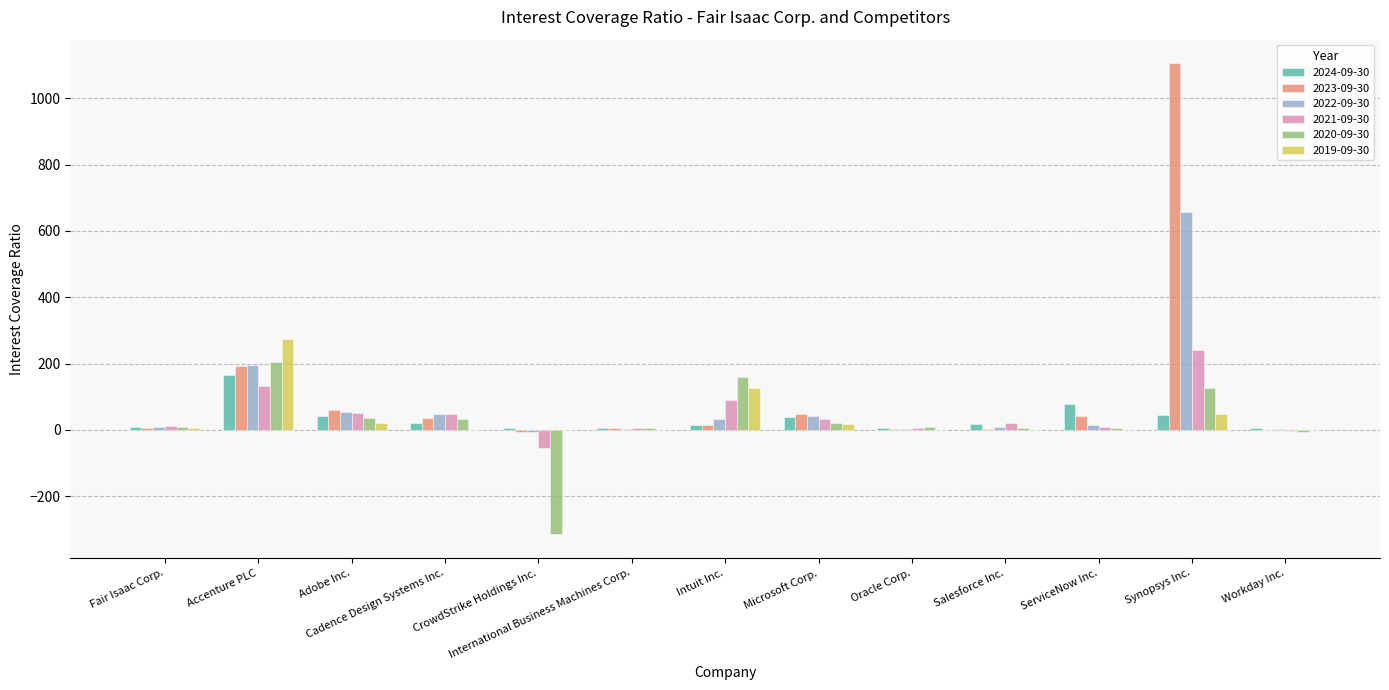

Which series has the largest range (max minus min)?

2023-09-30